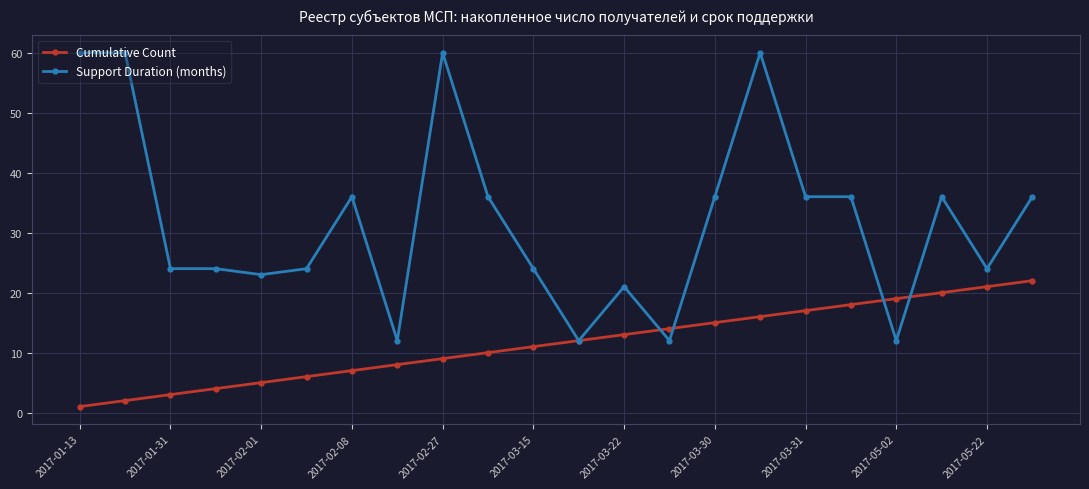

Reading left to right, list all the values displayed in this chart.

Cumulative Count: 1	2	3	4	5	6	7	8	9	10	11	12	13	14	15	16	17	18	19	20	21	22
Support Duration (months): 60	60	24	24	23	24	36	12	60	36	24	12	21	12	36	60	36	36	12	36	24	36